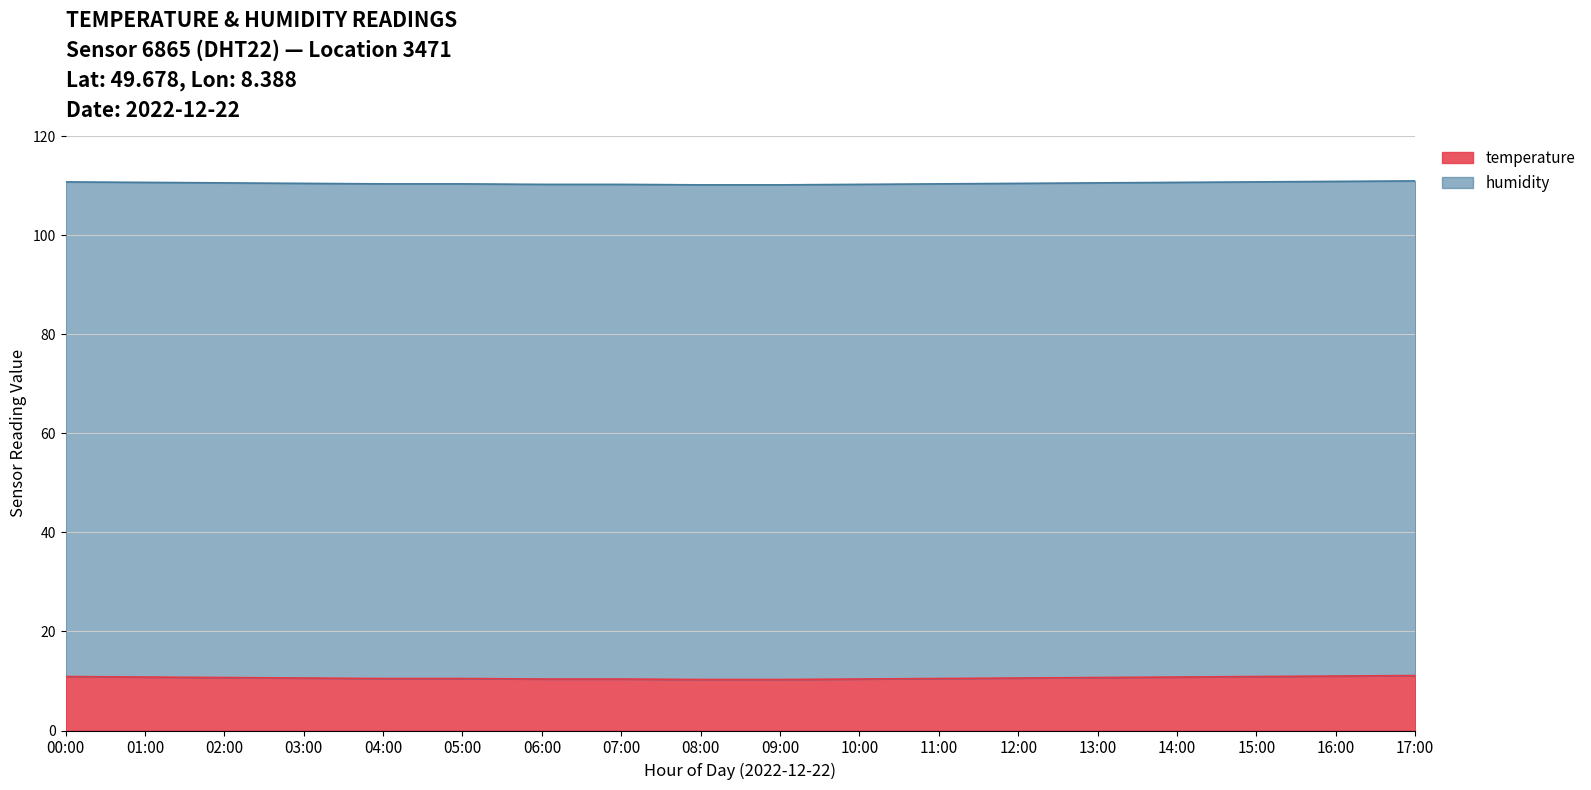

Rank the categories by value from lowest to highest.

08:00, 09:00, 06:00, 07:00, 10:00, 04:00, 05:00, 11:00, 03:00, 12:00, 02:00, 13:00, 01:00, 14:00, 00:00, 15:00, 16:00, 17:00